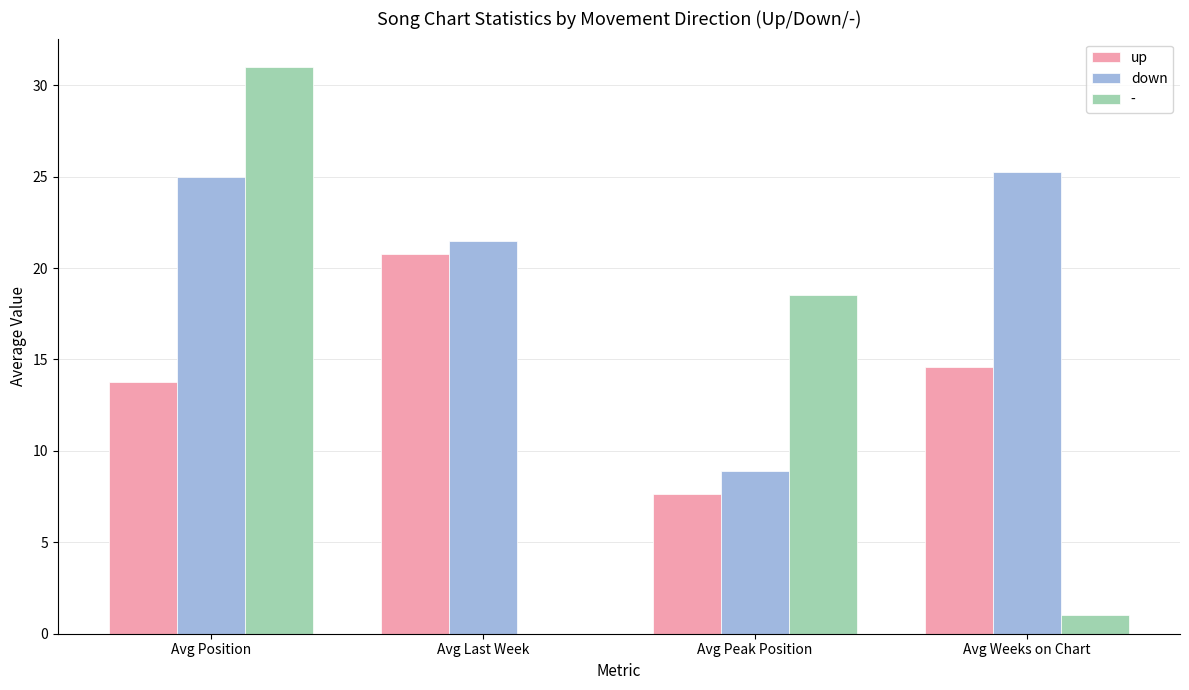

What is the sum of the - values at Avg Peak Position and Avg Last Week?

18.5